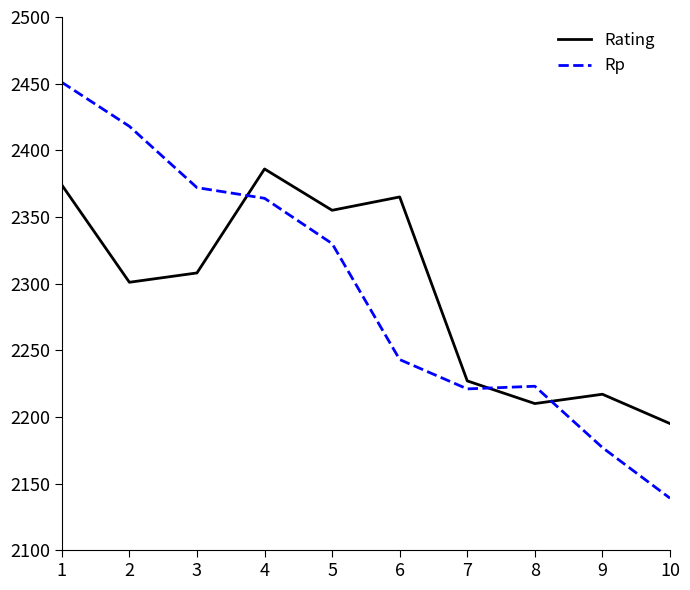

At how many categories does at least one series exceed 2237?

6